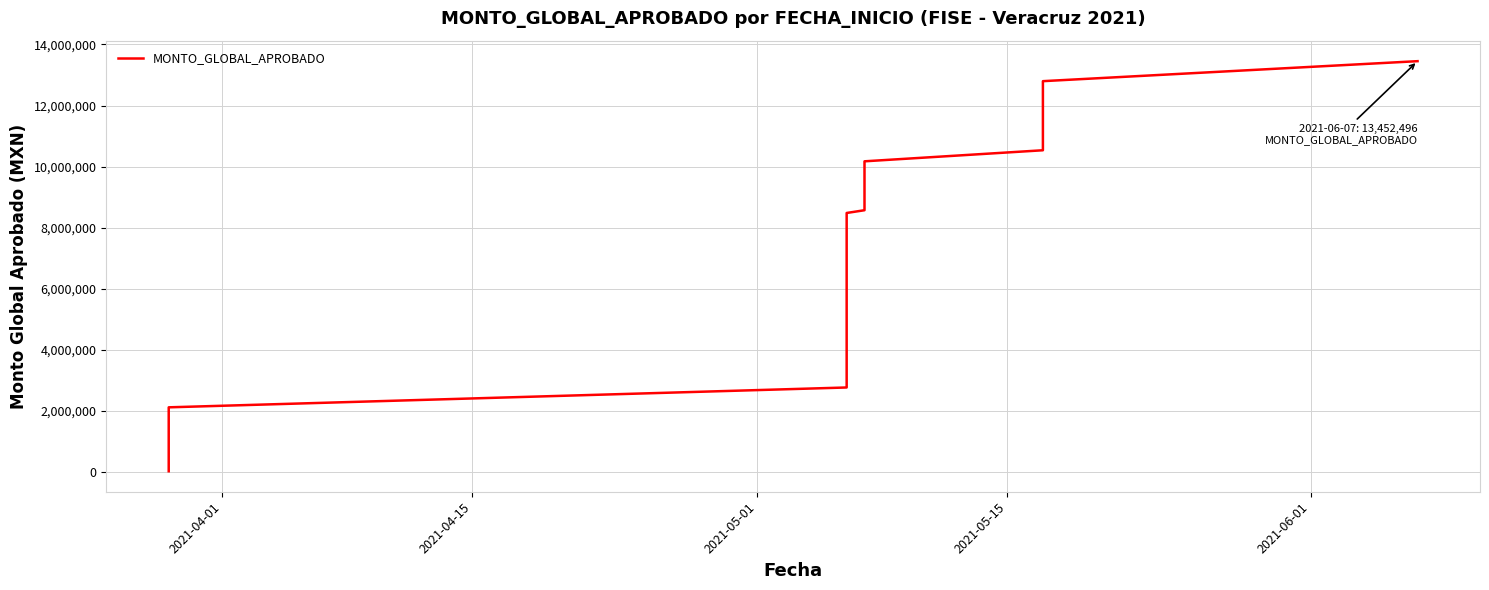

Does the chart have visible grid lines?

Yes